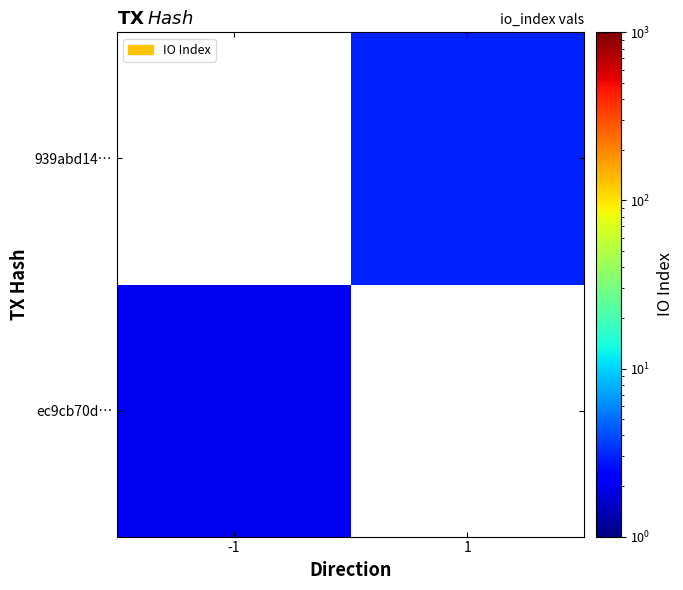

At which label does ec9cb70d… reach its peak?

-1